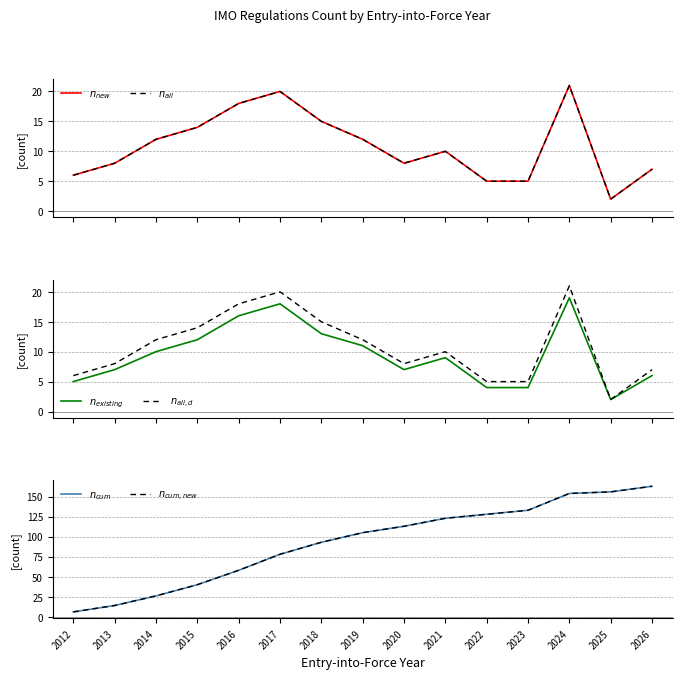

Is the value of $n_{all}$ at 2021 greater than the value of $n_{cum,new}$ at 2012?

Yes